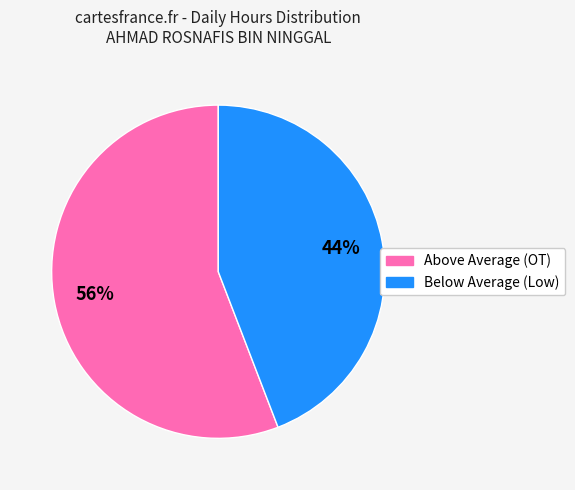

Is there a majority slice in this chart?

Yes